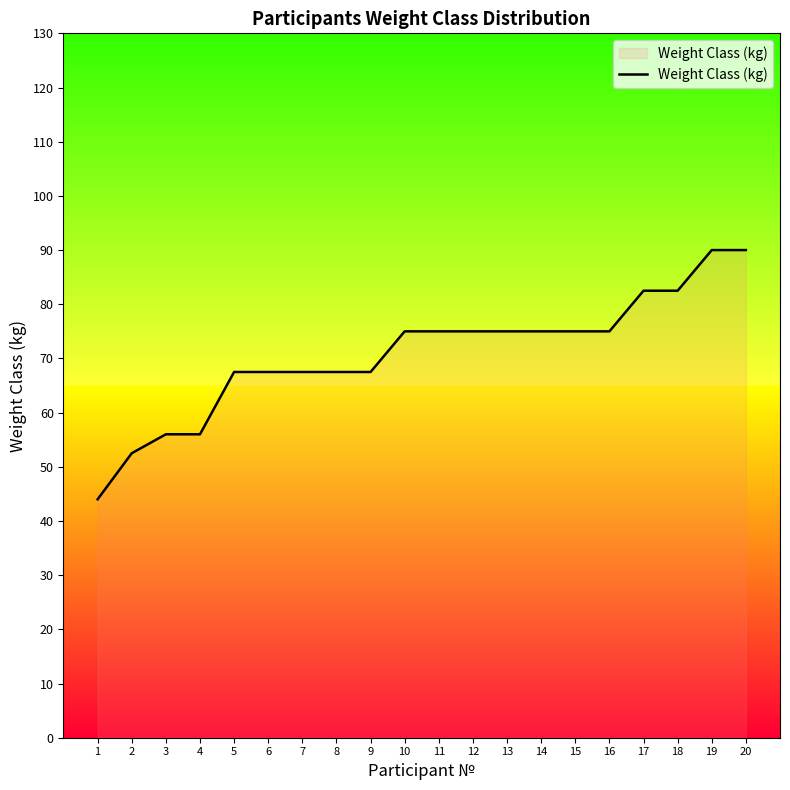

Read the value at 2.

52.5